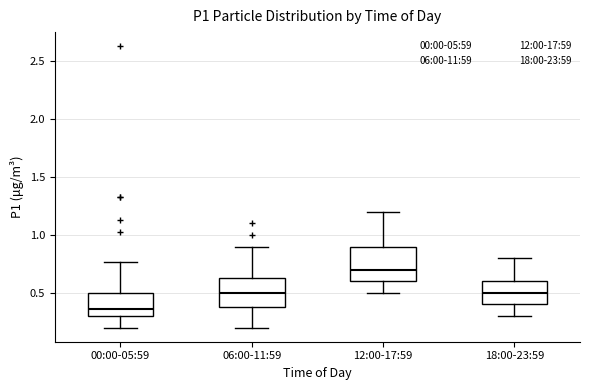

Where is the upper edge of the box for 00:00-05:59 on the y-axis? The values are not printed on the chart, so give them approximately, as read against the axis.

0.50